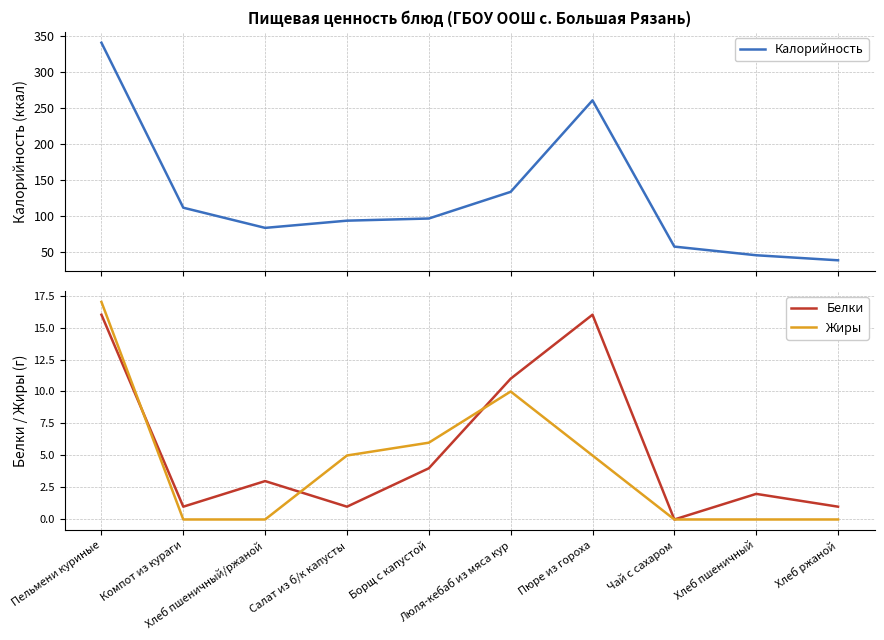

Rank the series by their maximum value, from highest to lowest.

Калорийность, Жиры, Белки